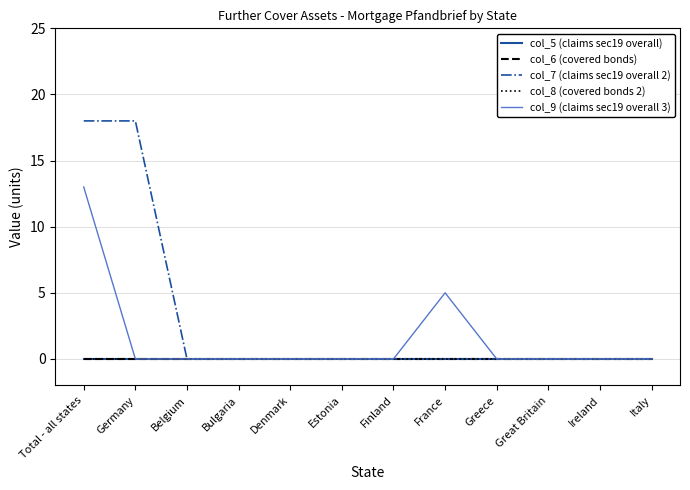

The value of col_8 (covered bonds 2) at Great Britain is 0. True or false?

True